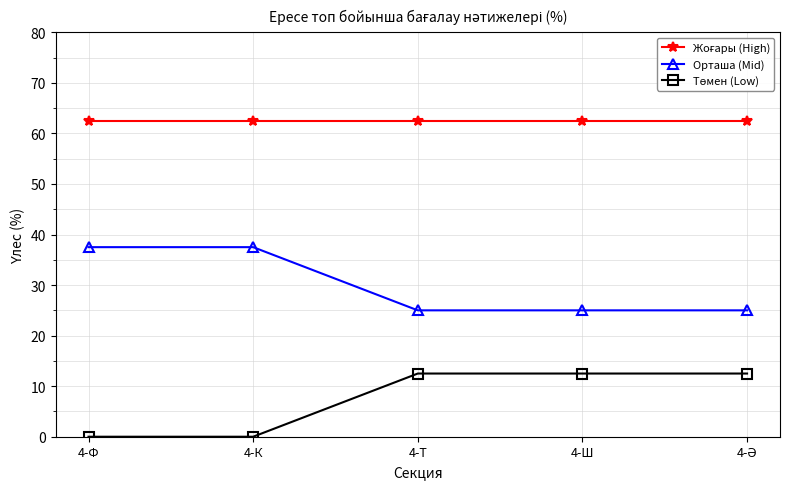

At how many categories does at least one series exceed 42?

5